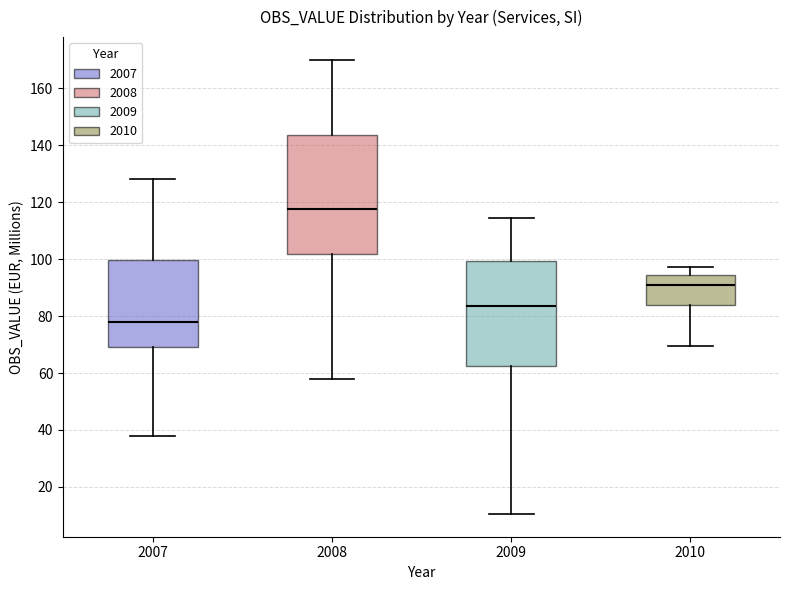

Which box has the lowest median line?

2007